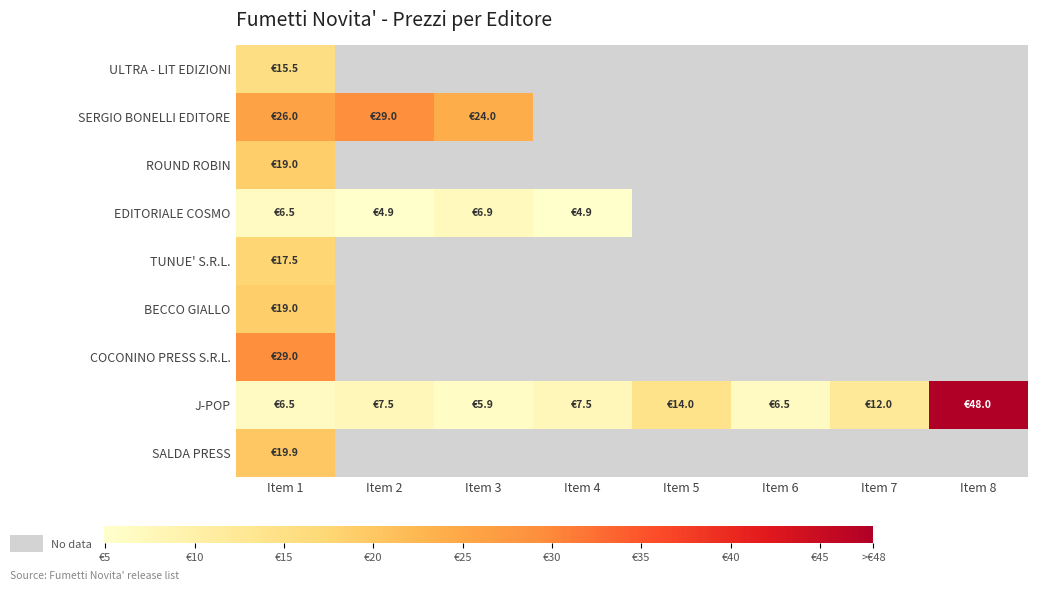

Rank the series by their maximum value, from lowest to highest.

EDITORIALE COSMO, ULTRA - LIT EDIZIONI, TUNUE' S.R.L., ROUND ROBIN, BECCO GIALLO, SALDA PRESS, SERGIO BONELLI EDITORE, COCONINO PRESS S.R.L., J-POP